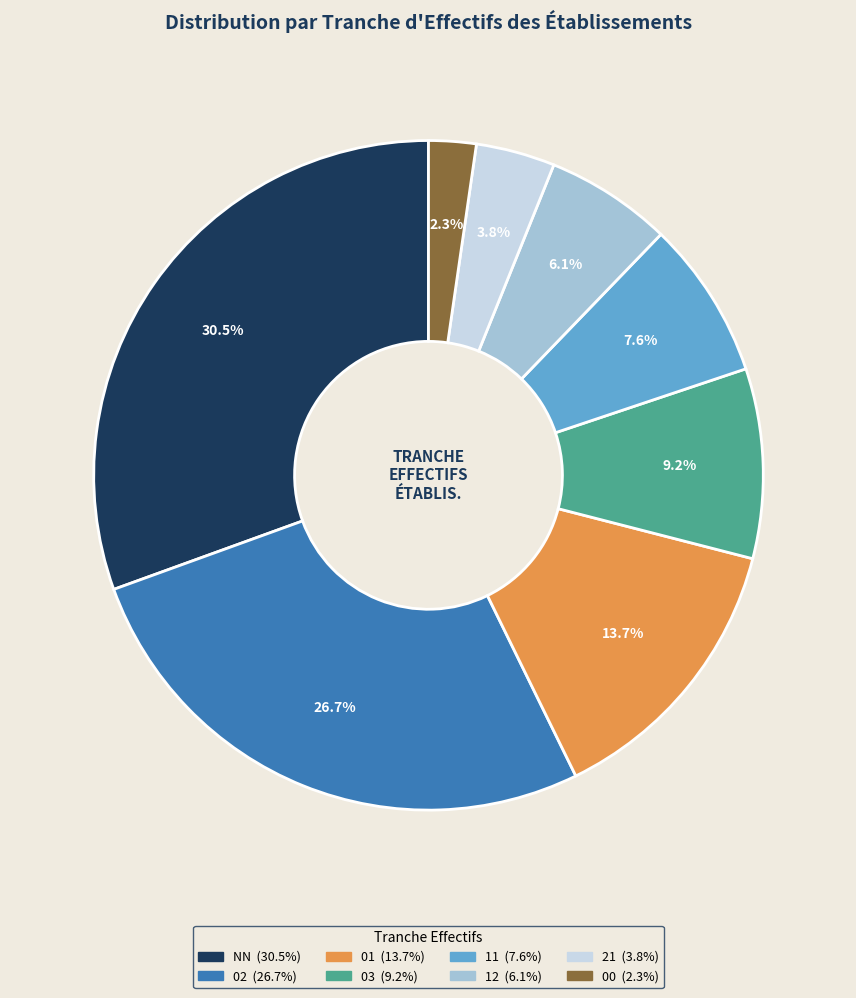

Rank the categories by value from highest to lowest.

NN, 02, 01, 03, 11, 12, 21, 00